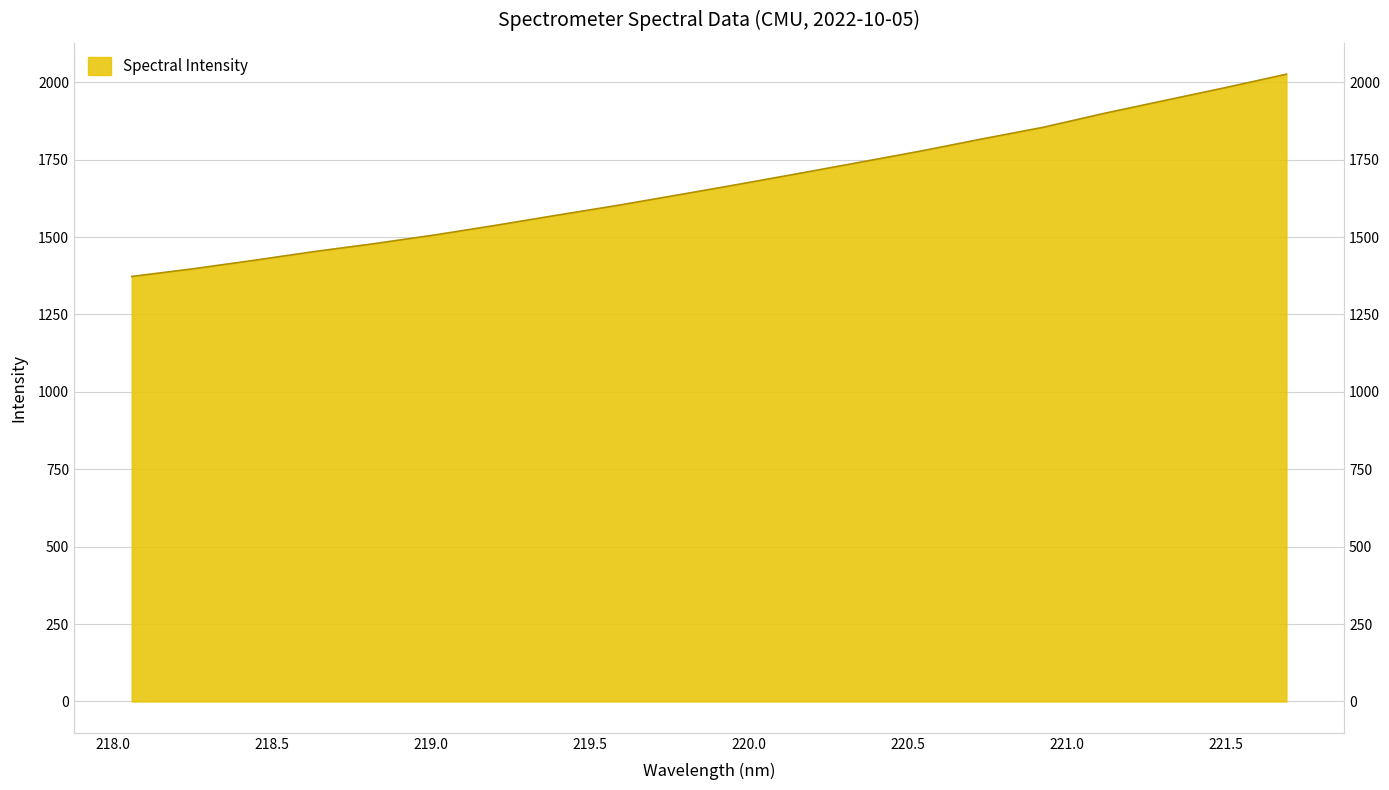

Reading left to right, extract all data points from this chart.

218.0596=1372.6	218.2508=1397.3	218.442=1424.5	218.6332=1453.0	218.8244=1478.9	219.0156=1507.2	219.2067=1538.2	219.3979=1570.8	219.589=1602.5	219.7801=1636.5	219.9712=1670.9	220.1623=1706.3	220.3533=1742.3	220.5444=1778.5	220.7354=1817.3	220.9264=1854.7	221.1174=1899.5	221.3083=1941.2	221.4993=1982.8	221.6902=2026.0